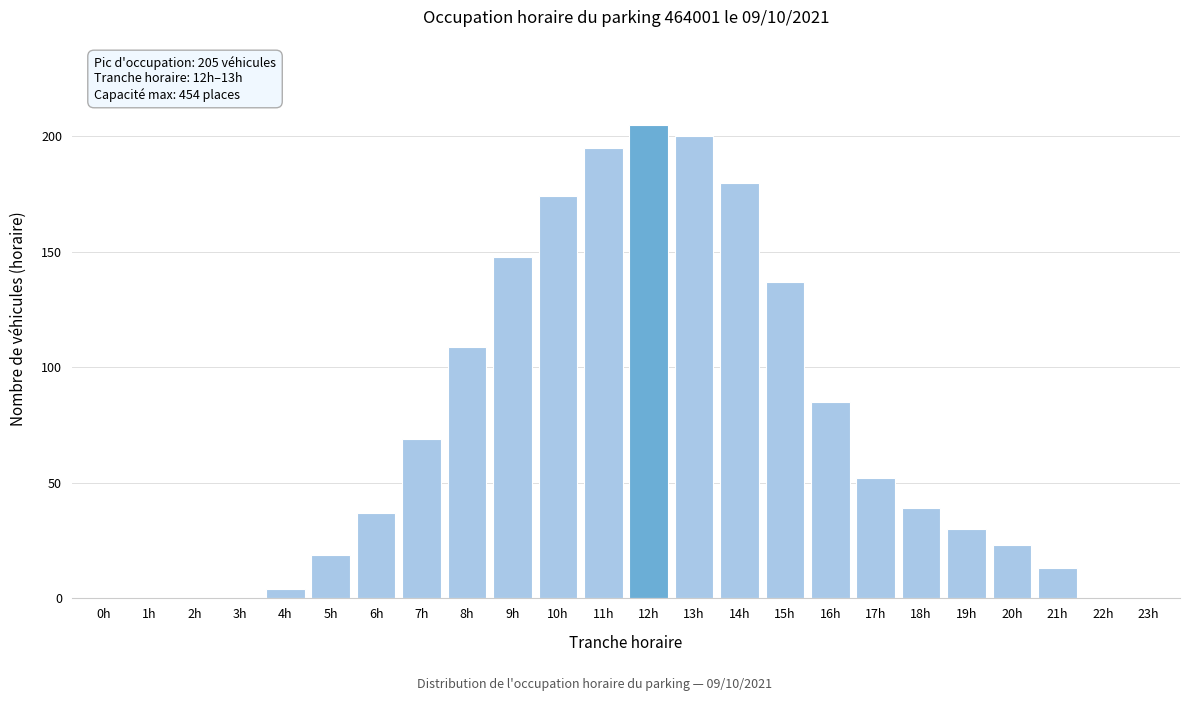

Reading left to right, what are all the values shown in this chart?

0h=0	1h=0	2h=0	3h=0	4h=4	5h=19	6h=37	7h=69	8h=109	9h=148	10h=174	11h=195	12h=205	13h=200	14h=180	15h=137	16h=85	17h=52	18h=39	19h=30	20h=23	21h=13	22h=0	23h=0